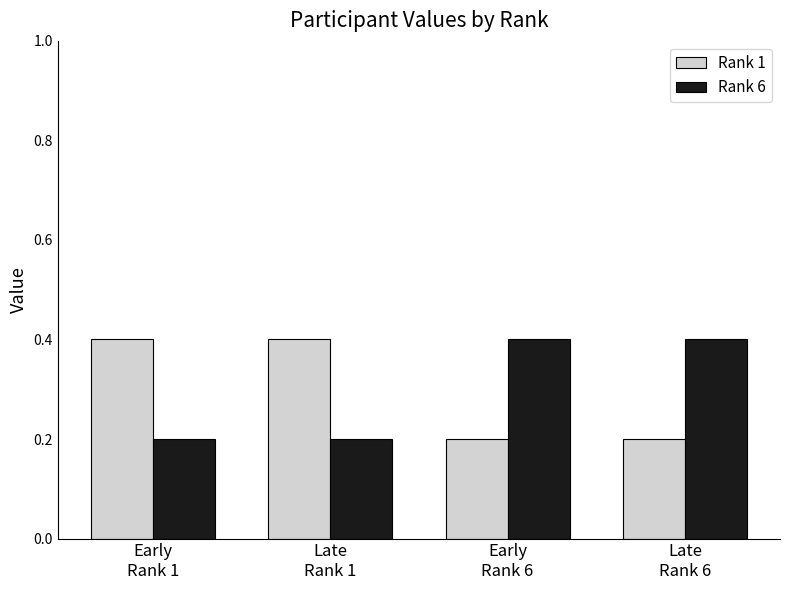

How many Rank 1 values are between 0 and 1?

4